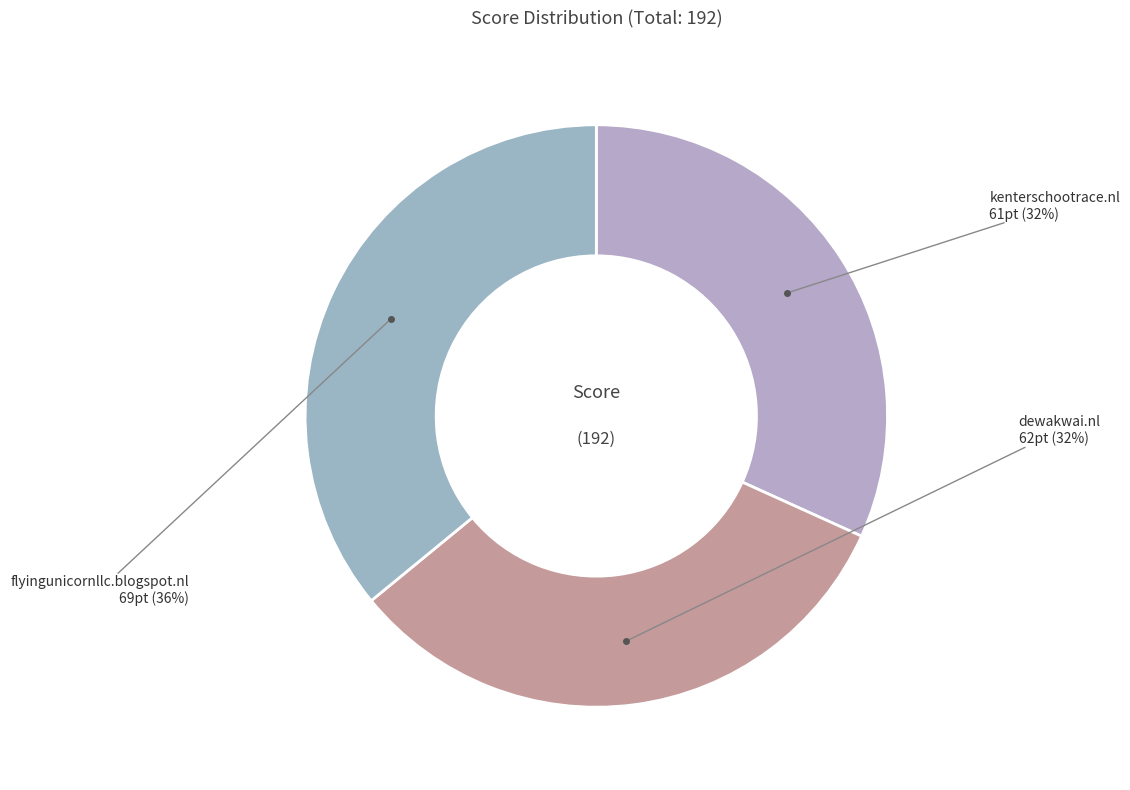

Is there any slice that represents more than half of the pie?

No